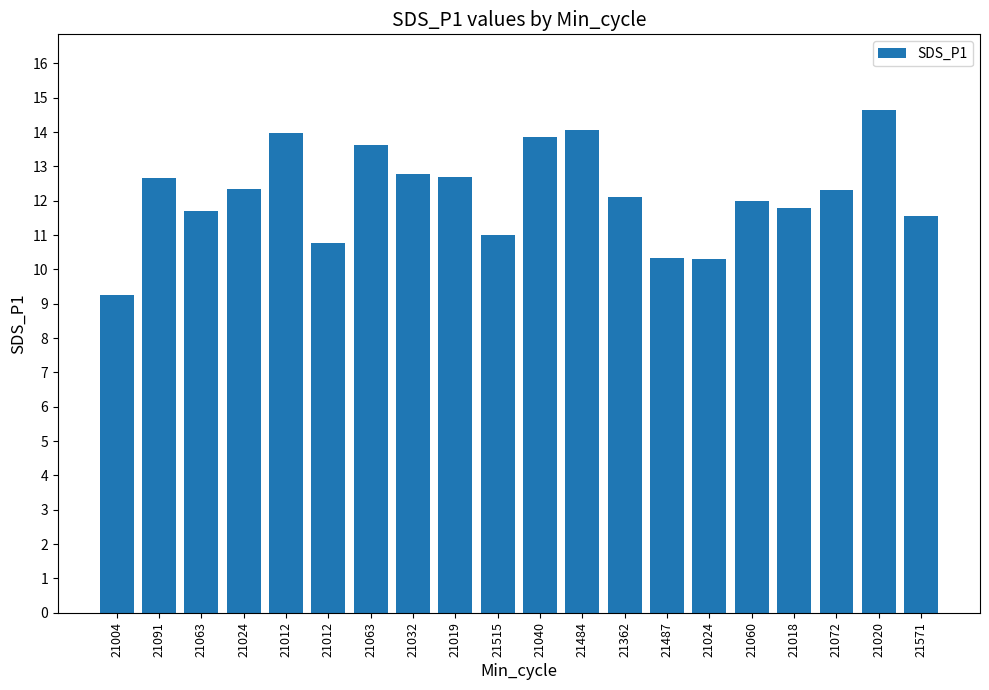

Count the number of data series in this chart.

1